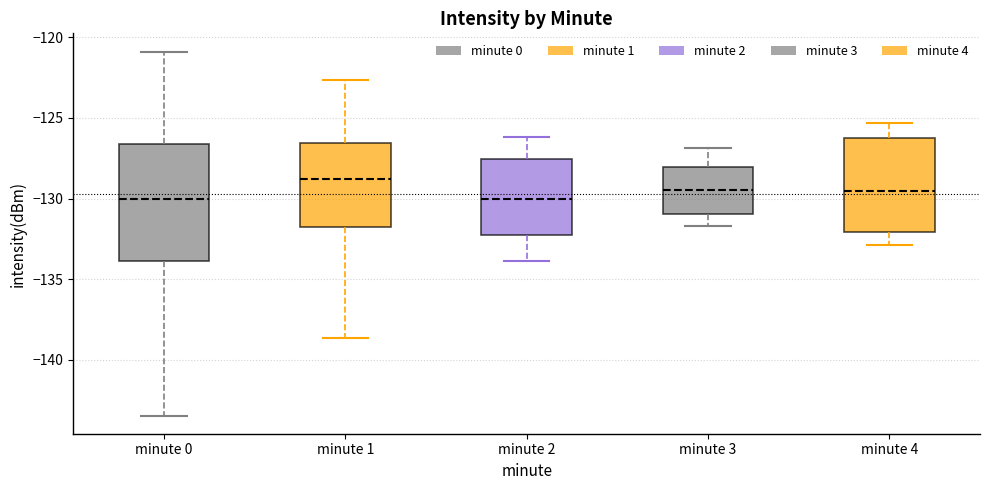

Which box is the tallest, from its lower edge to its upper edge?

minute 0